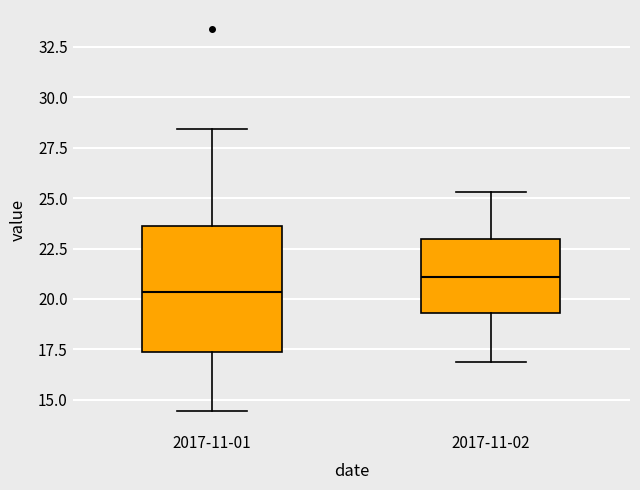

Which box's median line is the highest?

2017-11-02